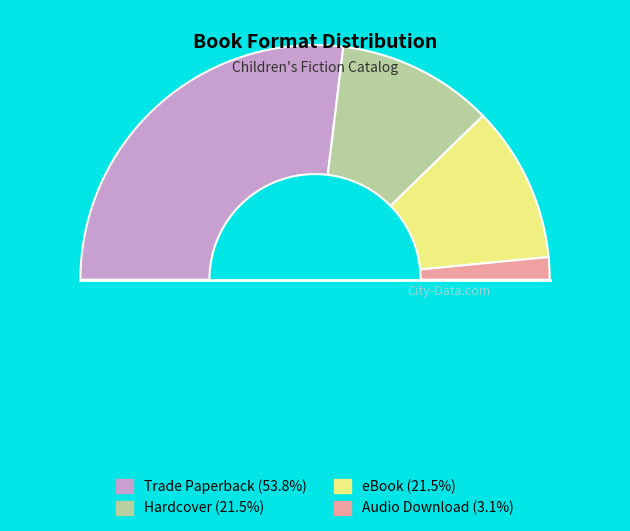

Which slice is the smallest?

Audio Download